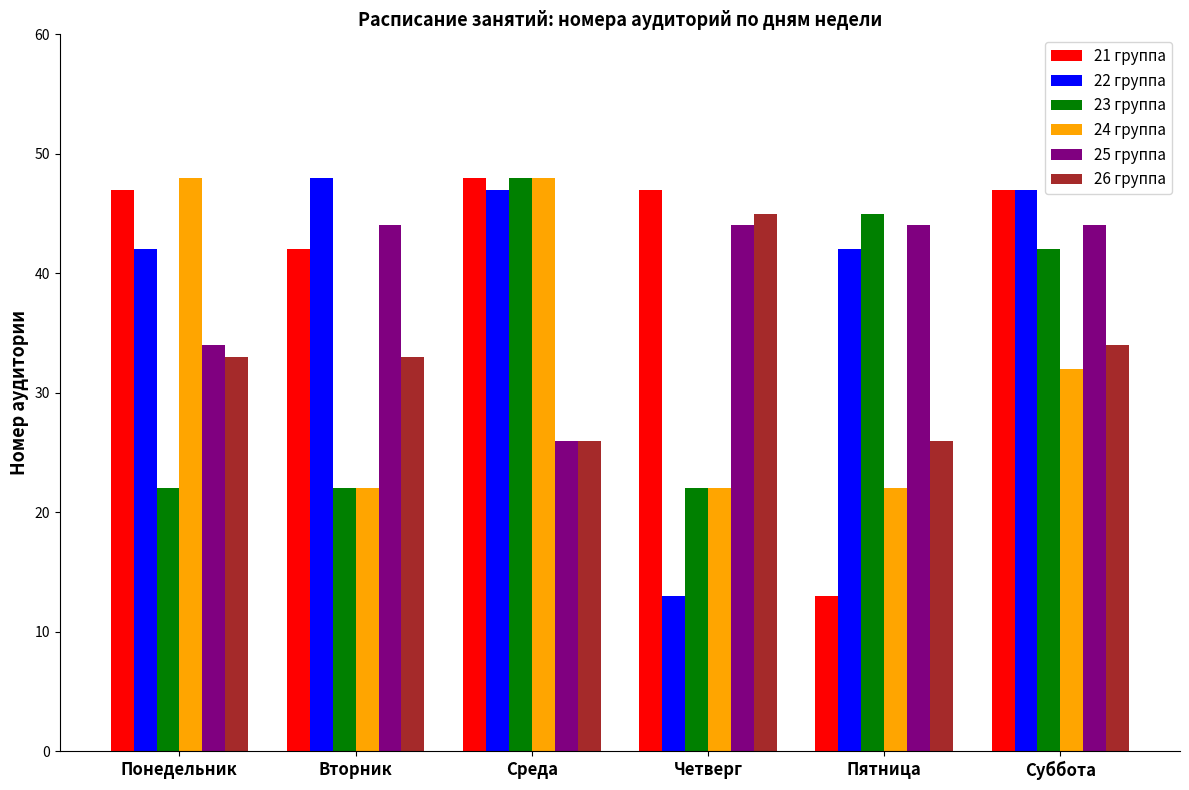

What is the average value of the 25 группа series?

39